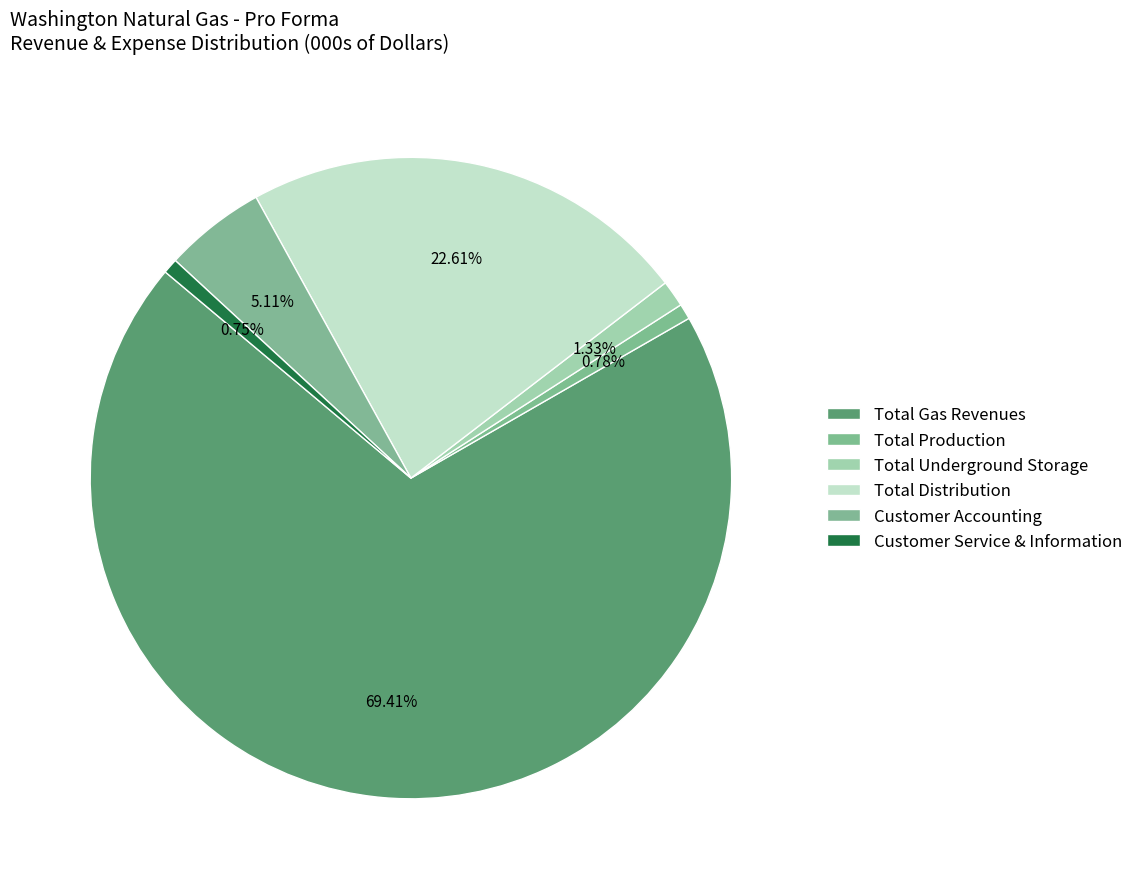

The Total Distribution slice represents 23% of the pie. True or false?

True